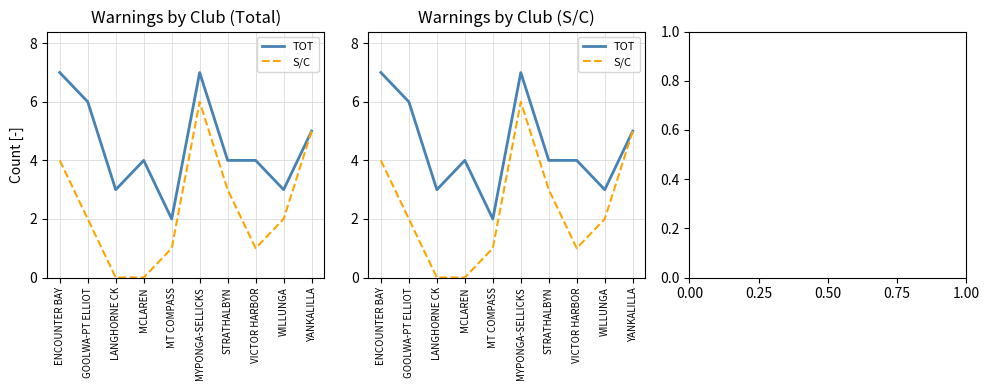

At which label does S/C reach its minimum?

LANGHORNE CK